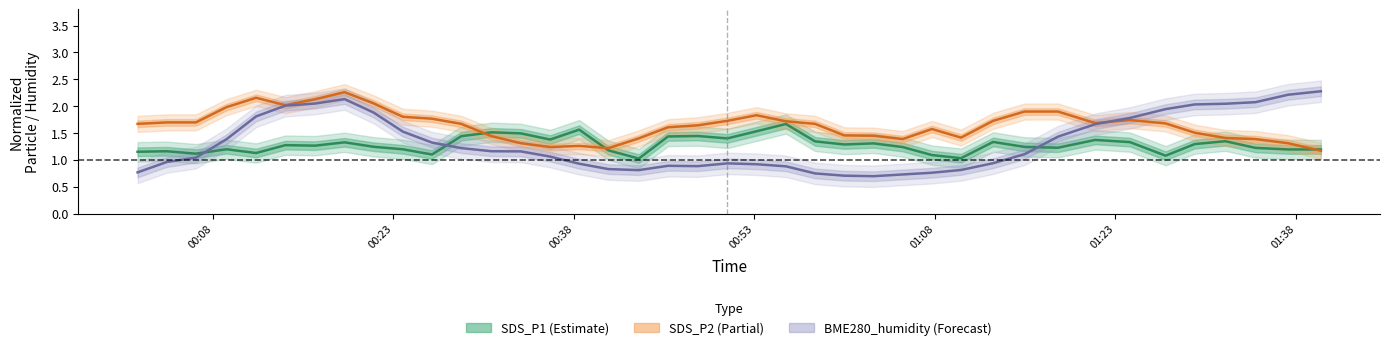

Which series has the widest spread of values?

BME280_humidity